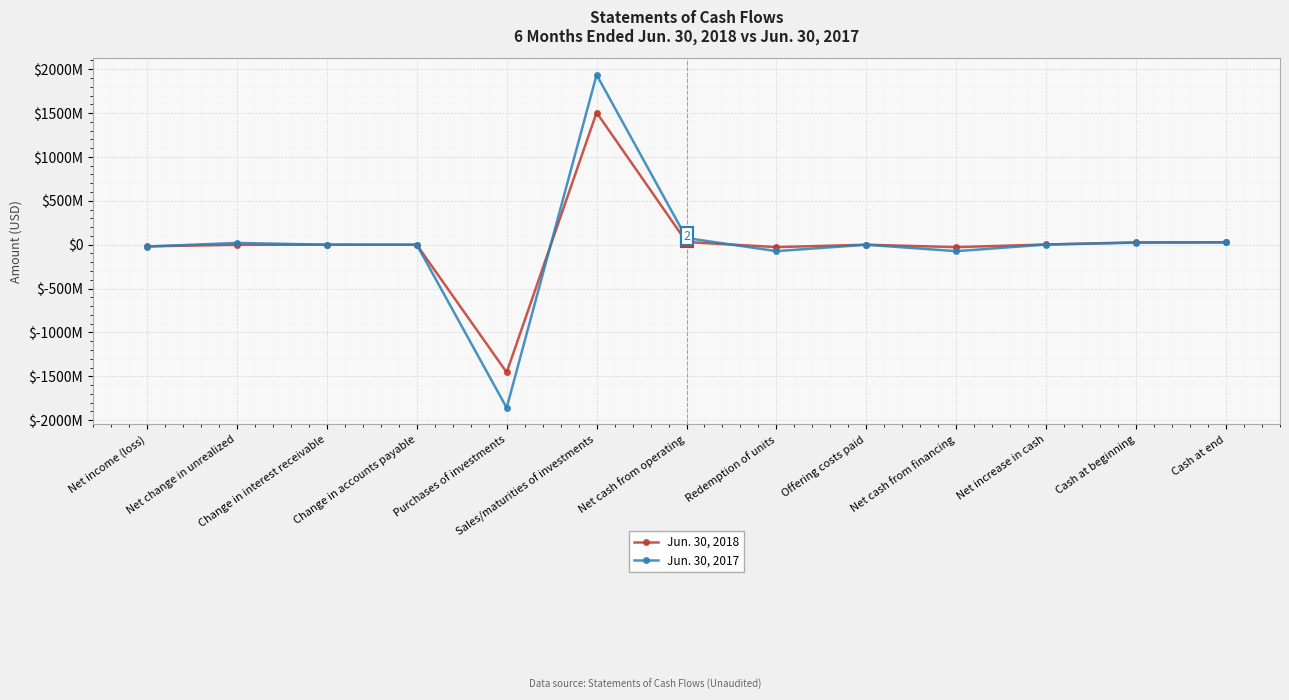

What is the average value of the Jun. 30, 2017 series?

4109682